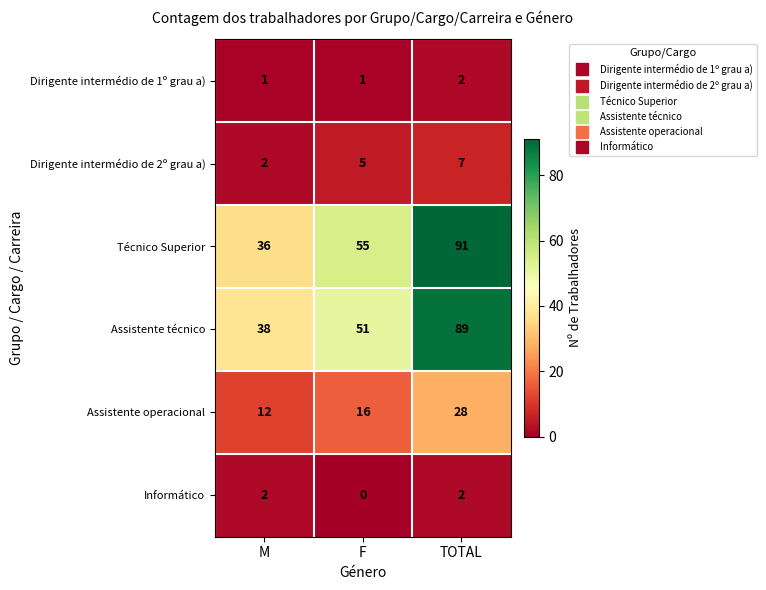

The value of Assistente técnico at M is 9. True or false?

False